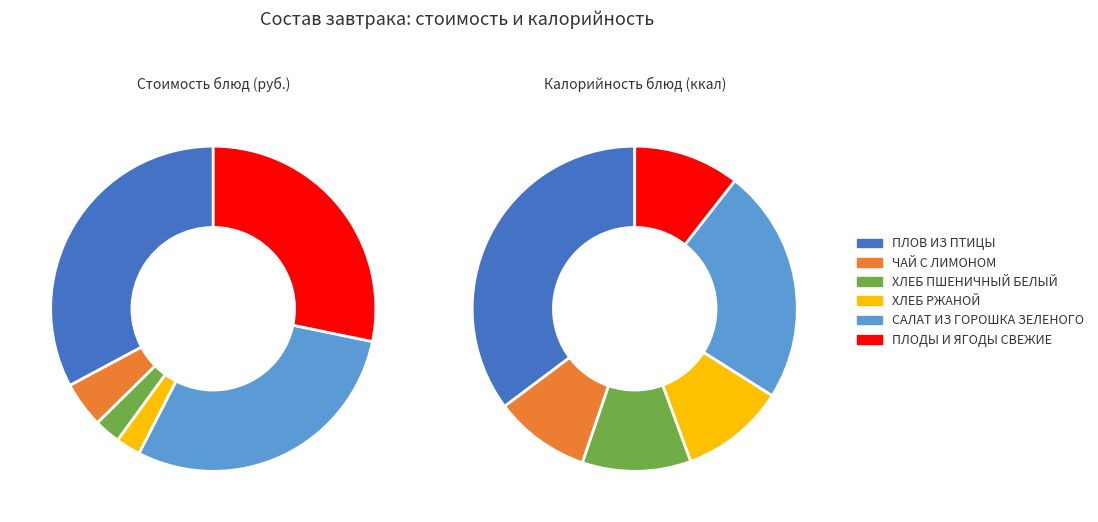

What percentage do ХЛЕБ РЖАНОЙ and ПЛОВ ИЗ ПТИЦЫ together represent?

35.3%